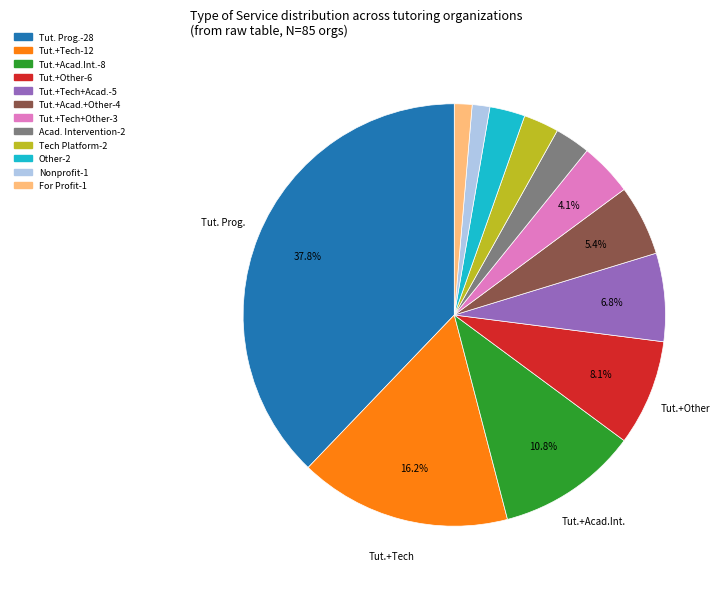

Is there any slice that represents more than half of the pie?

No